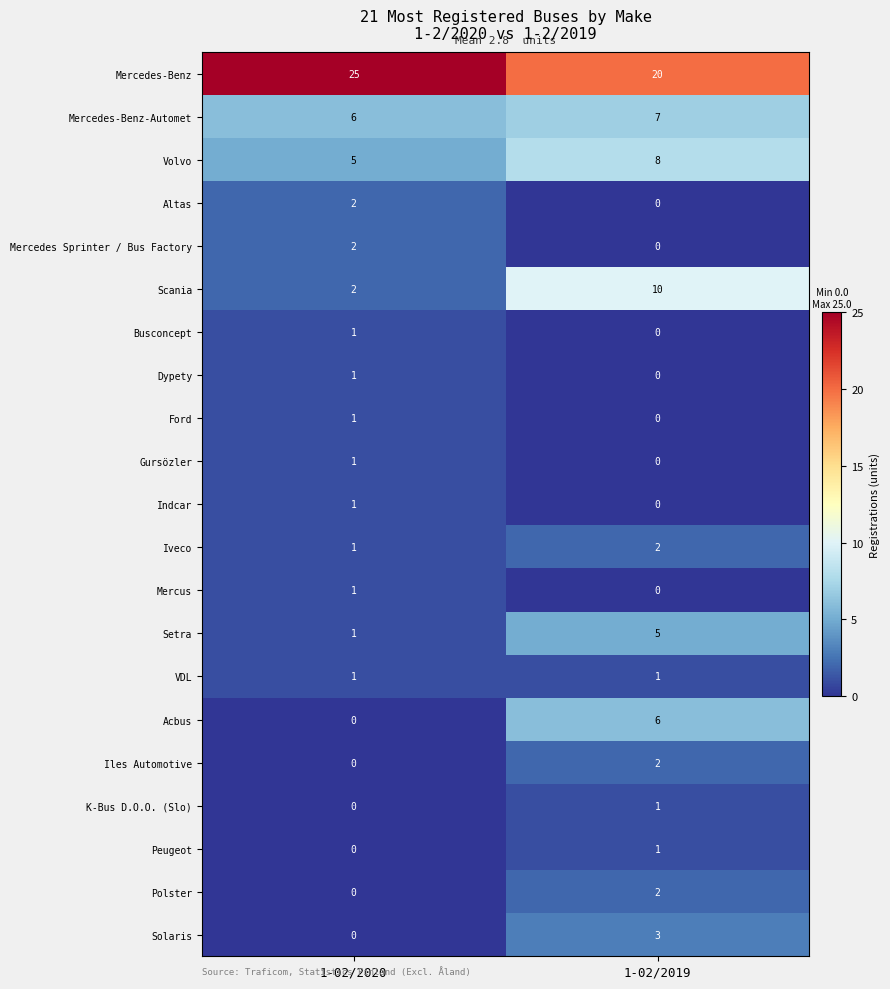

Which series has the widest spread of values?

Scania